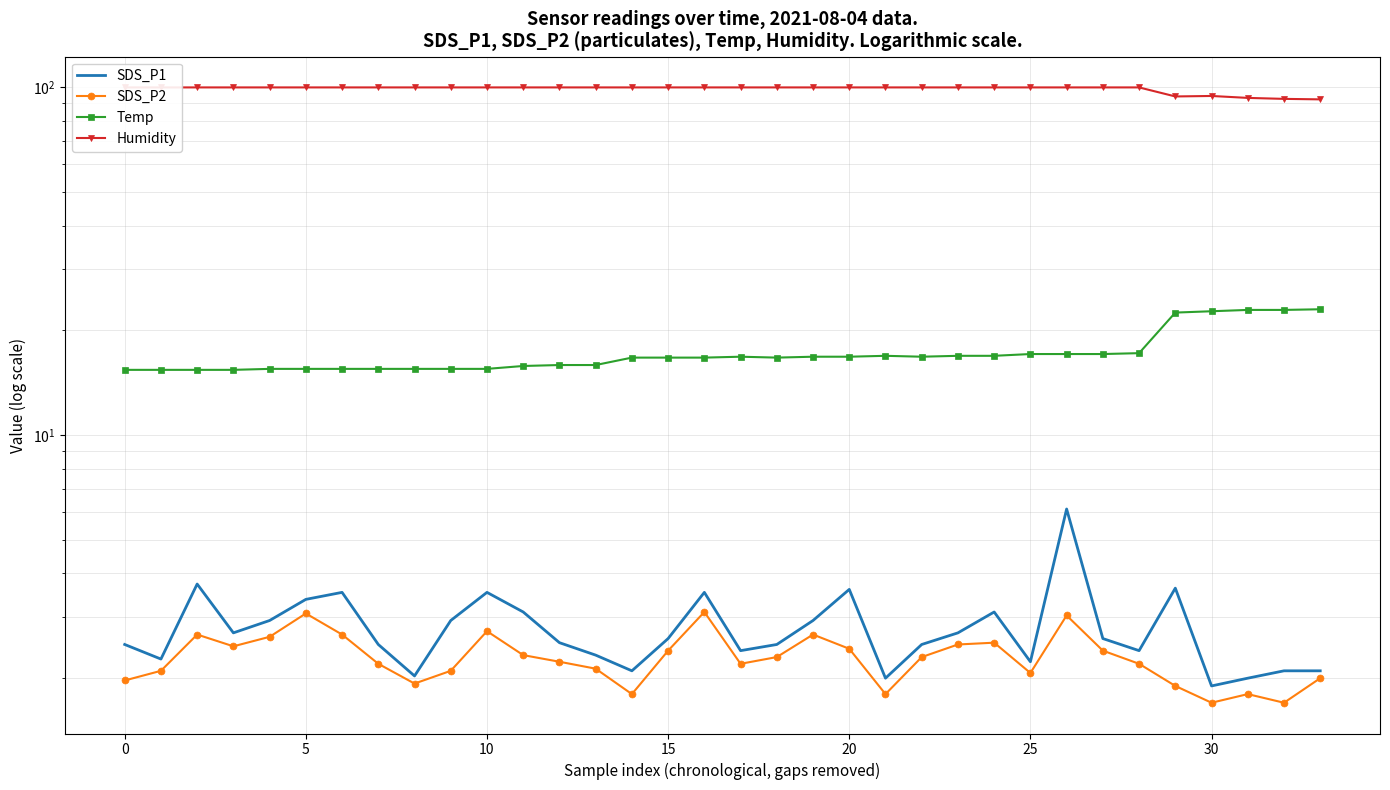

Between 23 and 26, which is larger?

26